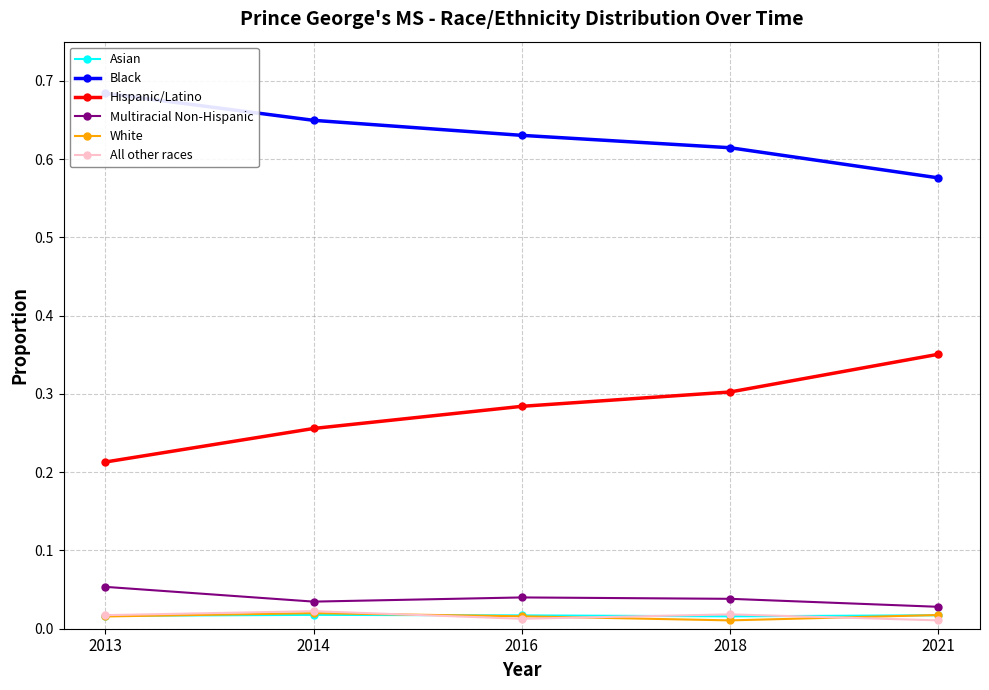

What is the value of the Black point at the 2nd from the left?

0.6